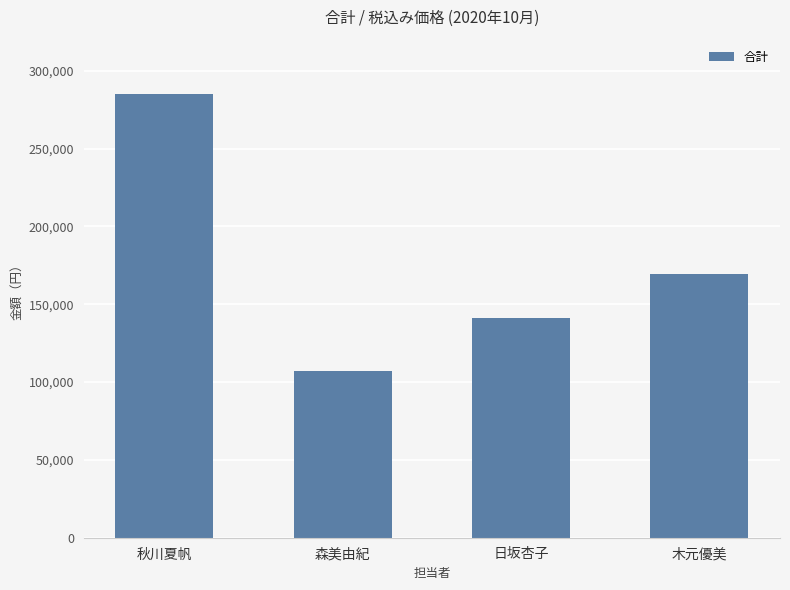

How many bars are there in total?

4